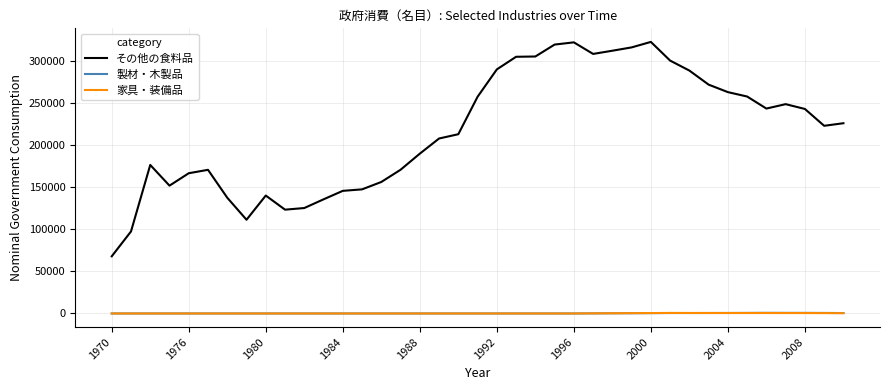

Count the number of data series in this chart.

3